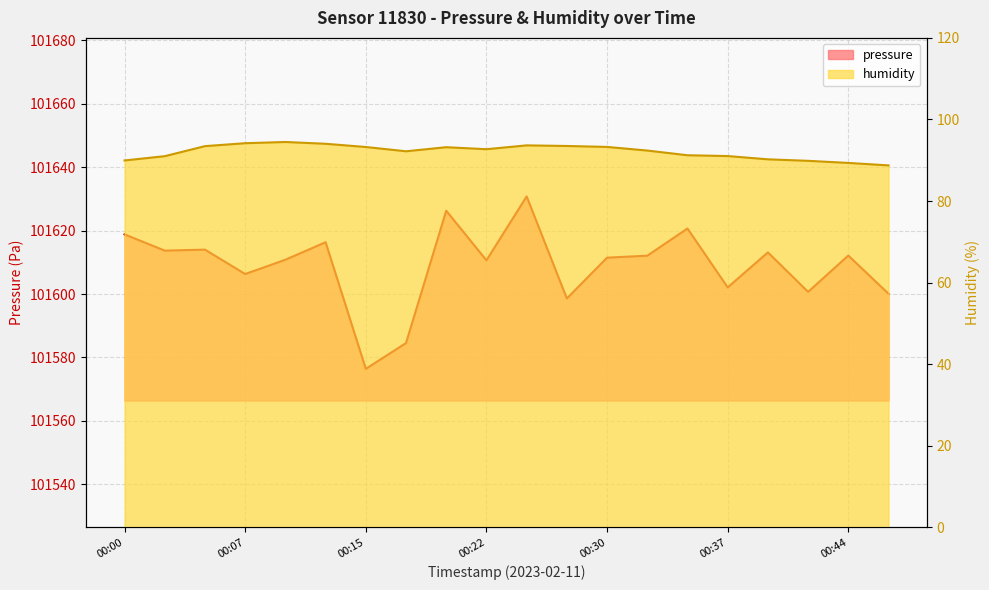

Reading left to right, what are all the values shown in this chart?

pressure: 00:00=101618.8	00:03=101613.7	00:05=101614.0	00:07=101606.3	00:10=101610.8	00:12=101616.3	00:15=101576.4	00:17=101584.5	00:20=101626.3	00:22=101610.6	00:25=101630.8	00:27=101598.6	00:30=101611.5	00:32=101612.1	00:34=101620.7	00:37=101602.1	00:39=101613.1	00:42=101600.7	00:44=101612.1	00:47=101600.1
humidity: 00:00=90.0	00:03=91.0	00:05=93.5	00:07=94.2	00:10=94.5	00:12=94.0	00:15=93.2	00:17=92.2	00:20=93.2	00:22=92.7	00:25=93.7	00:27=93.5	00:30=93.3	00:32=92.4	00:34=91.2	00:37=91.0	00:39=90.2	00:42=89.9	00:44=89.3	00:47=88.7